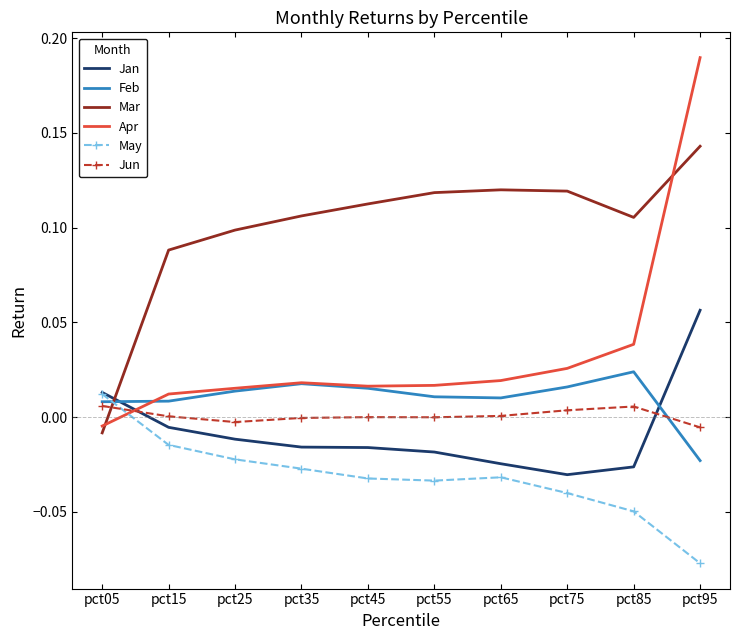

True or false: Mar has a value of 0.1 at pct65.

True